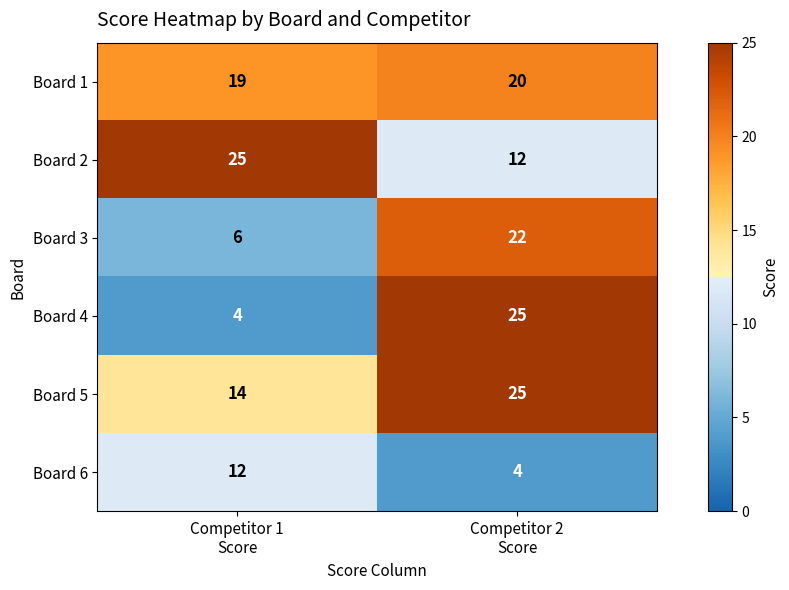

Count the number of categories in the chart.

2